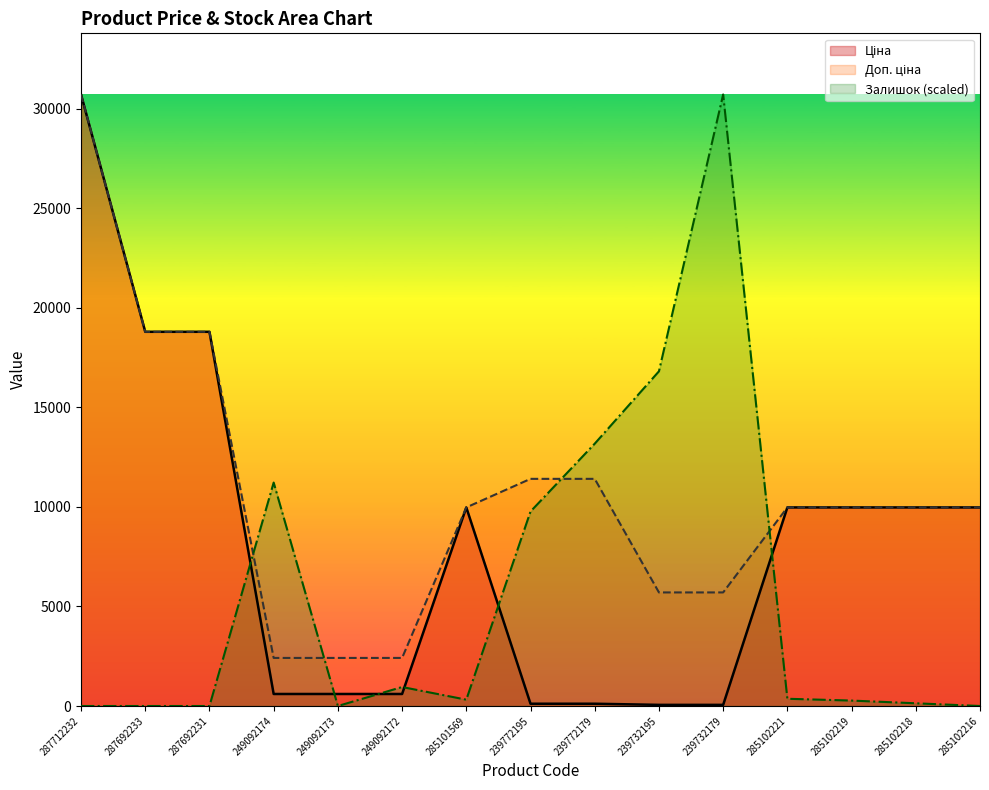

What is the spread (max minus min) of values at 285102221?

9611.5